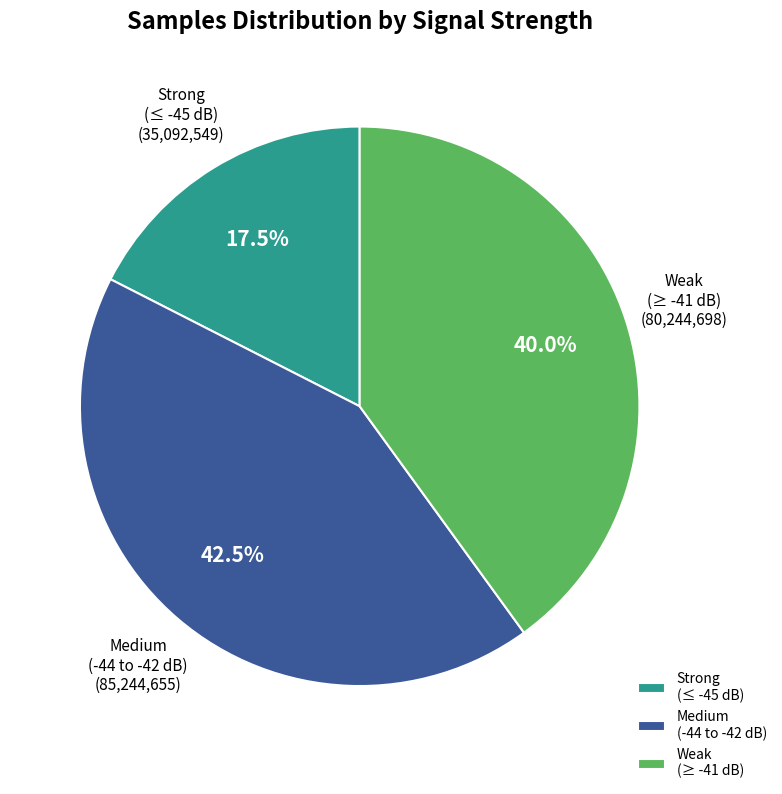

Between Medium (-44 to -42 dB) and Strong (≤ -45 dB), which is larger?

Medium (-44 to -42 dB)